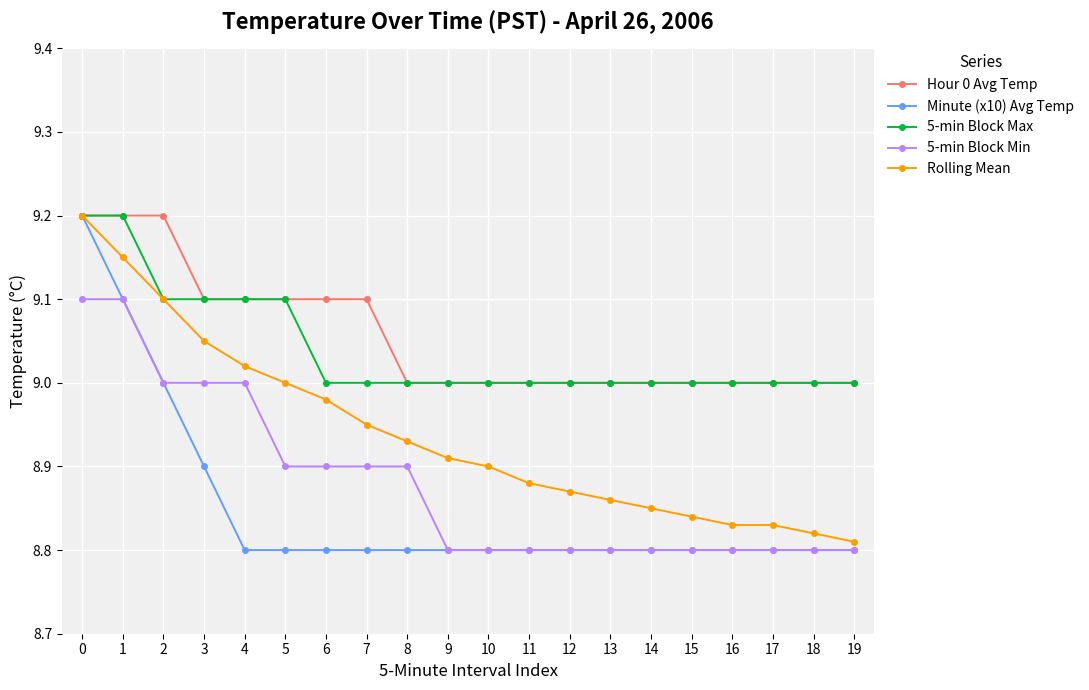

What is the total value across all series at 4?

45.0